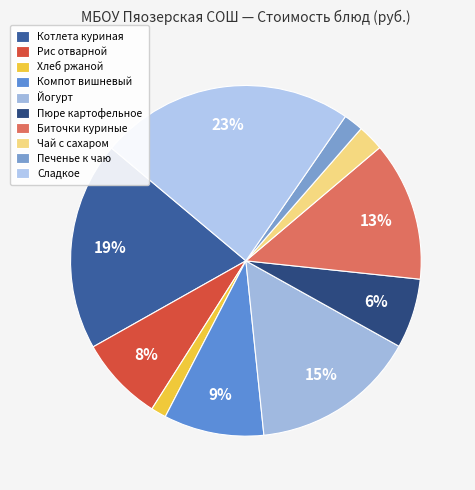

Rank the categories by value from lowest to highest.

Хлеб ржаной, Печенье к чаю, Чай с сахаром, Пюре картофельное, Рис отварной, Компот вишневый, Биточки куриные, Йогурт, Котлета куриная, Сладкое